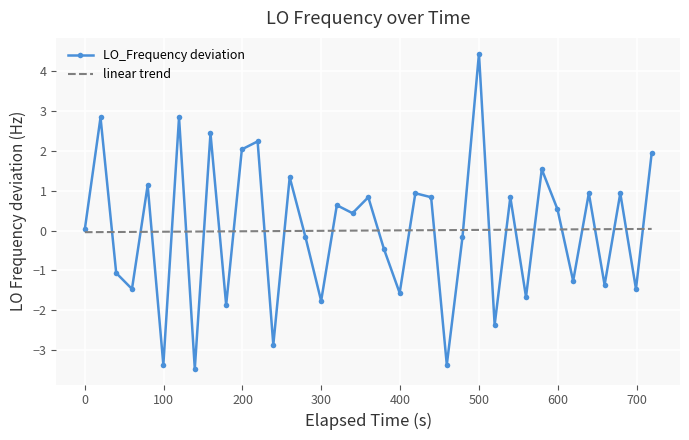

Which series has the largest range (max minus min)?

LO_Frequency deviation